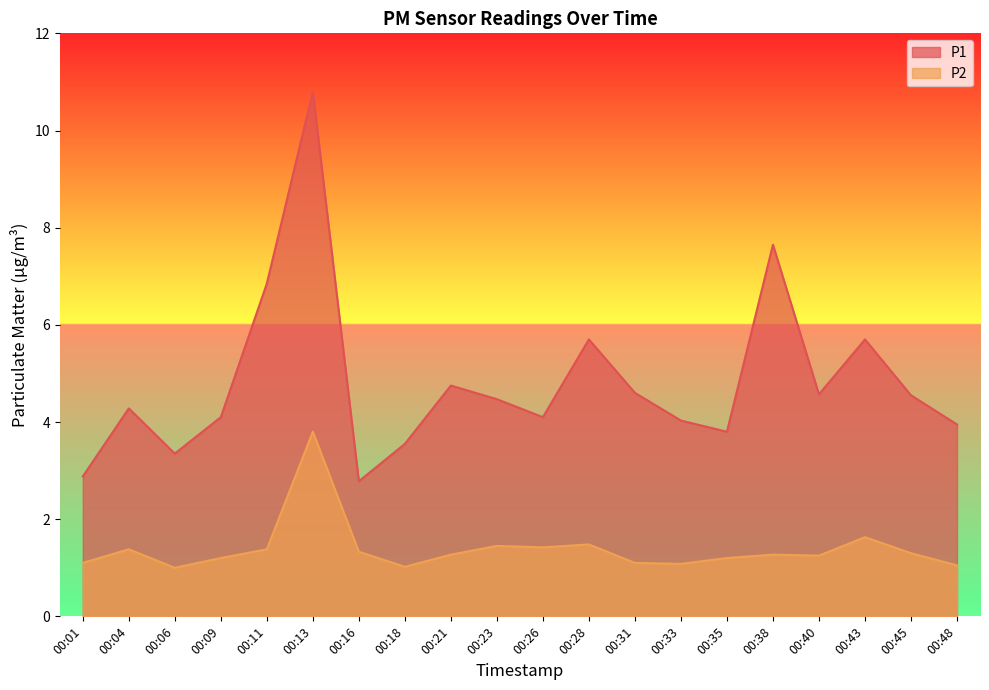

What is the value of the P1 point at the 9th from the left?

4.8